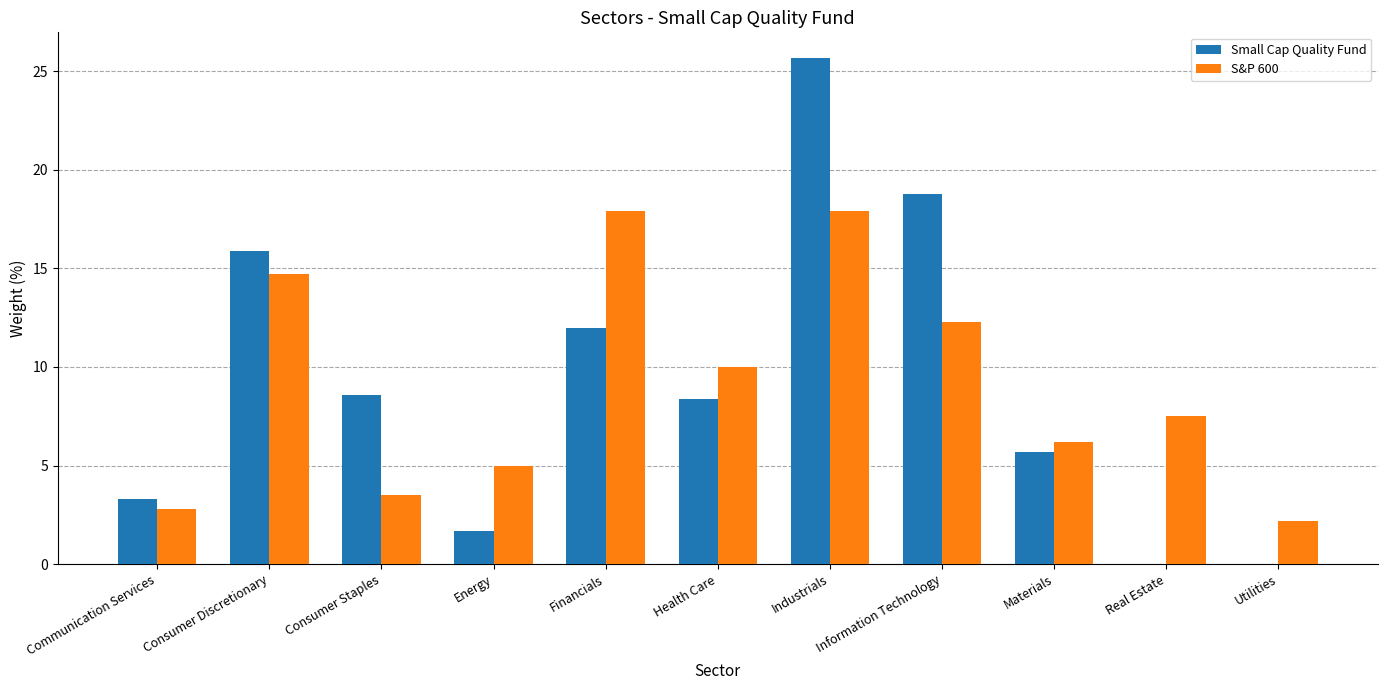

Between Consumer Staples and Industrials, which series saw the biggest shift?

Small Cap Quality Fund